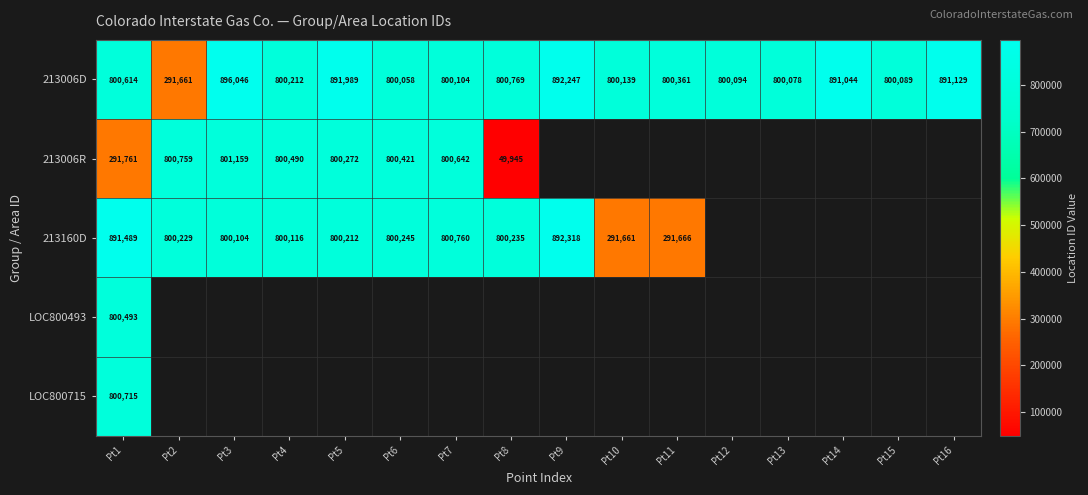

What is the sum of the 213006D values at Pt3 and Pt4?

1696258